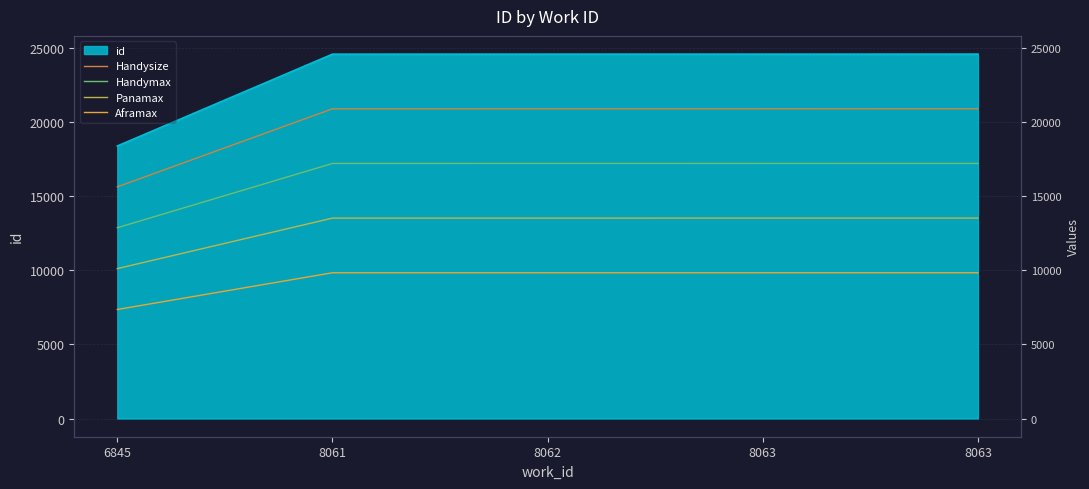

At which label does Aframax first exceed 9826?

8061